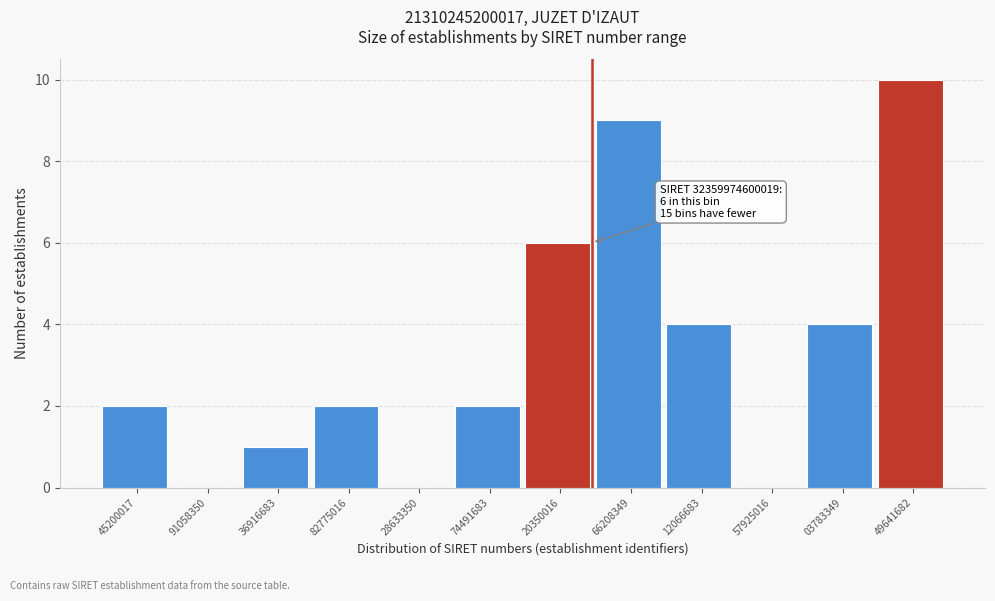

Reading left to right, extract all data points from this chart.

45200017=2	91058350=0	36916683=1	82775016=2	28633350=0	74491683=2	20350016=6	66208349=9	12066683=4	57925016=0	03783349=4	49641682=10